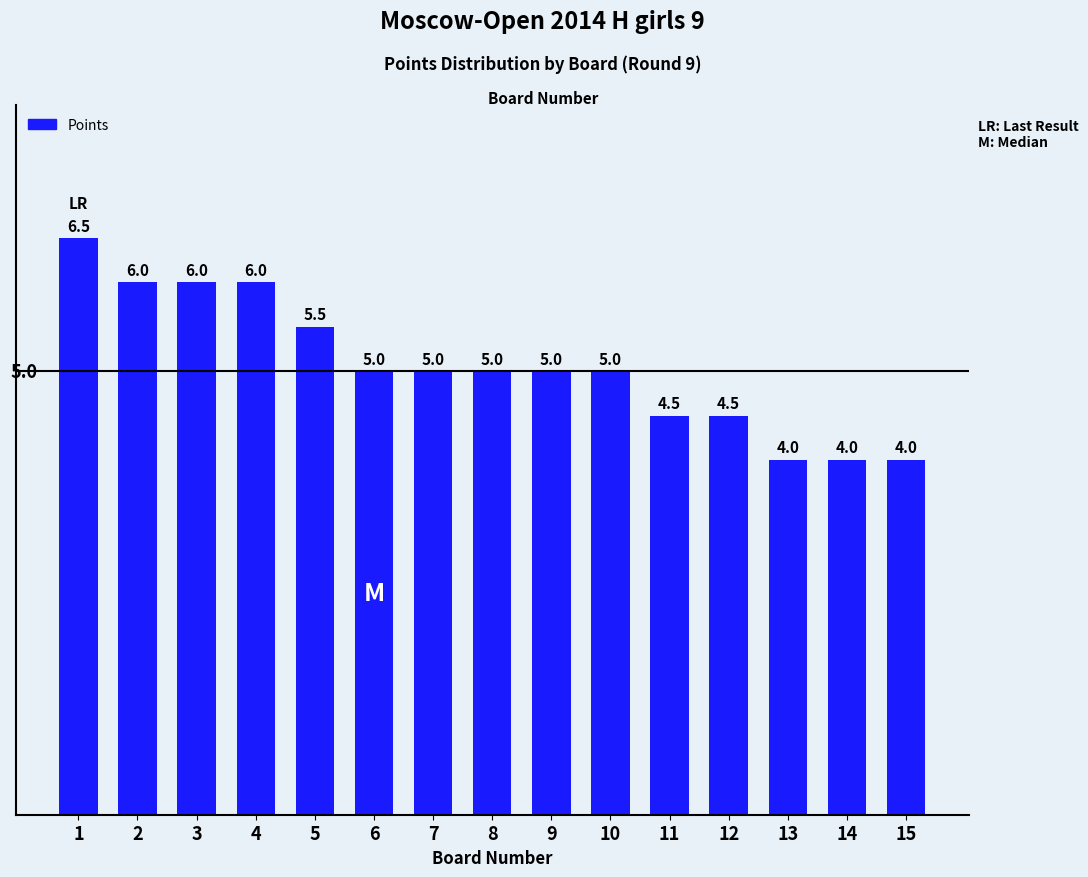

Approximately how many times larger is the value at 11 compared to 15?

1.1